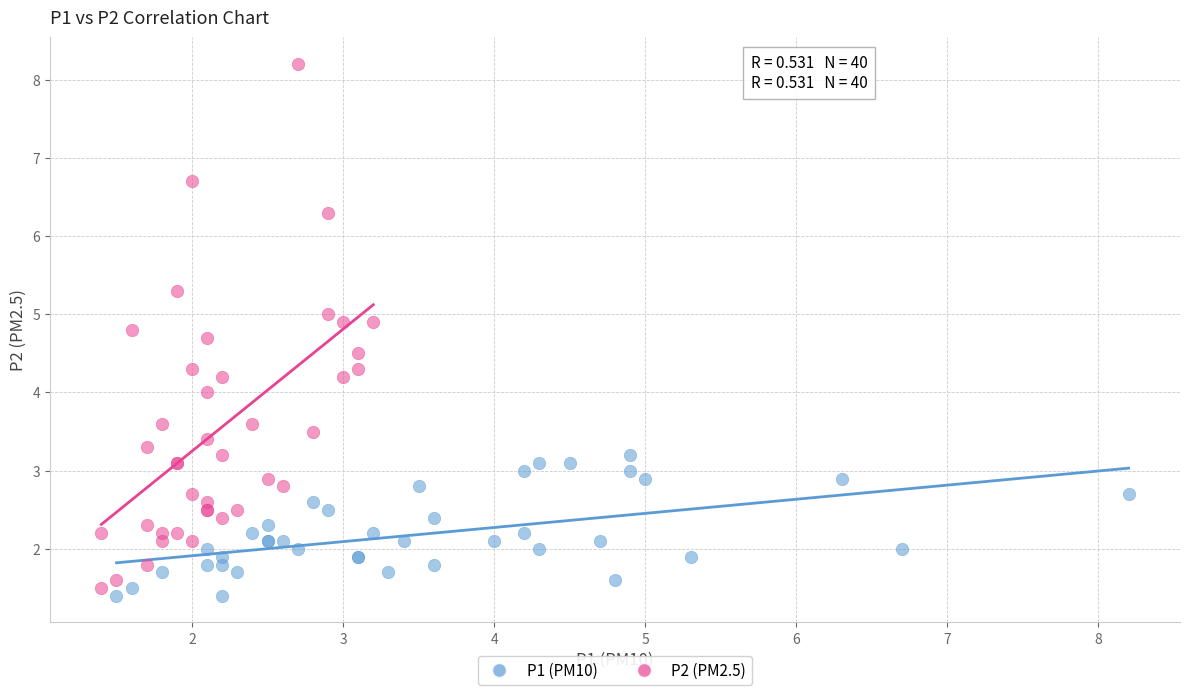

What are all the series names shown in the legend?

P1 (PM10), P2 (PM2.5)